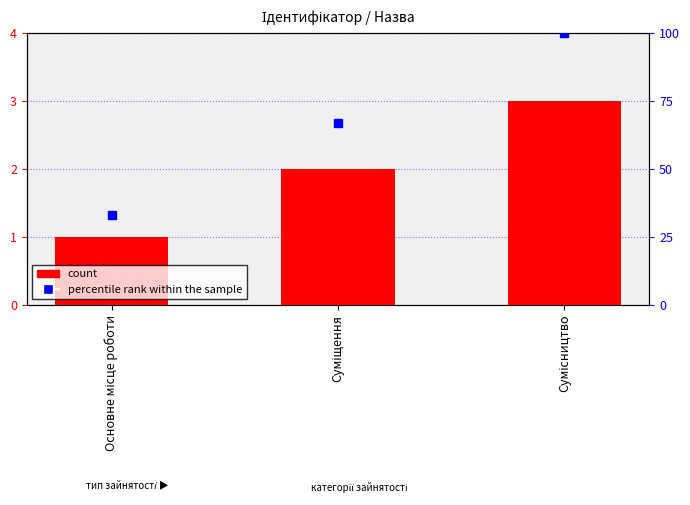

What is the smallest value displayed?

1